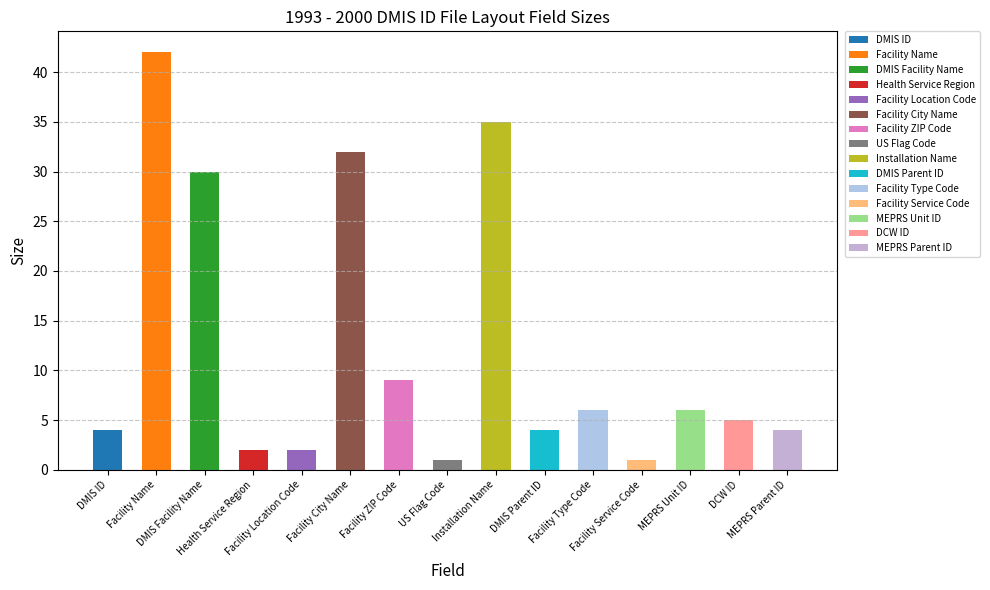

The value at Facility City Name is 52. True or false?

False